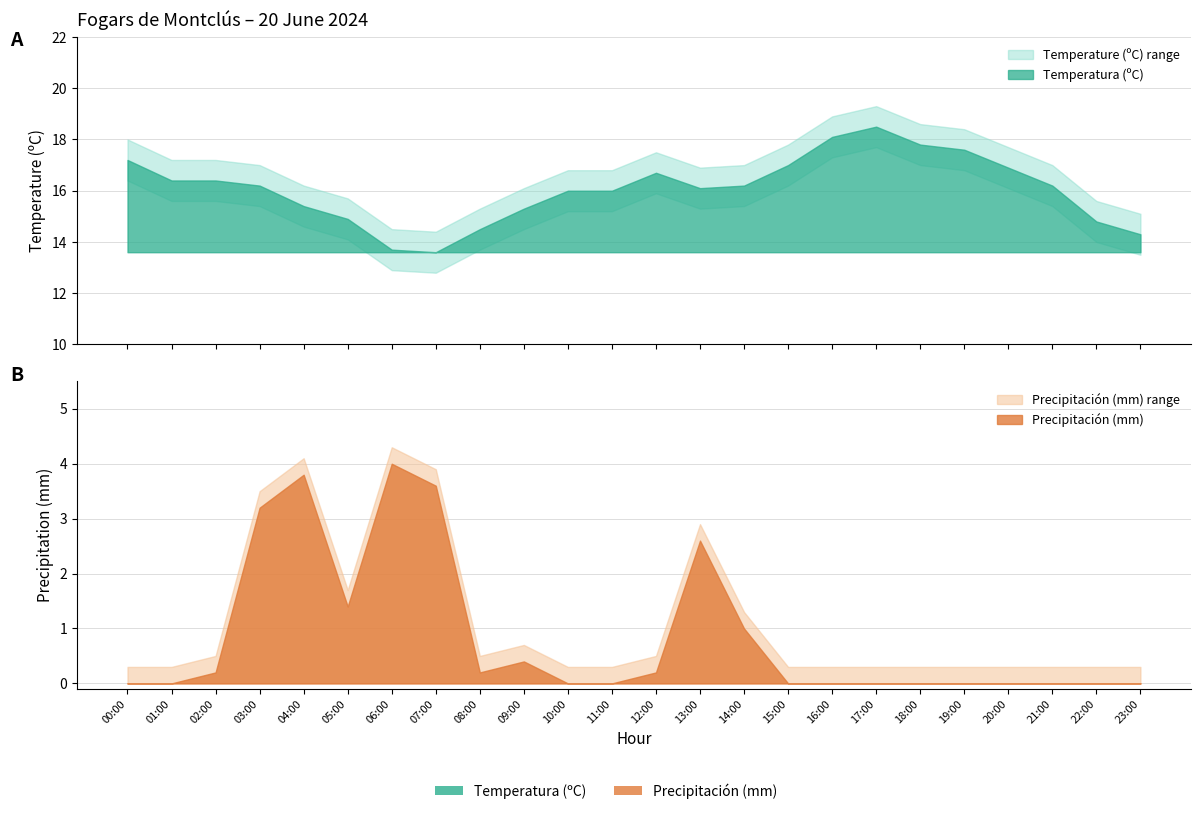

What is the difference between the highest and lowest values at 13:00?

13.5